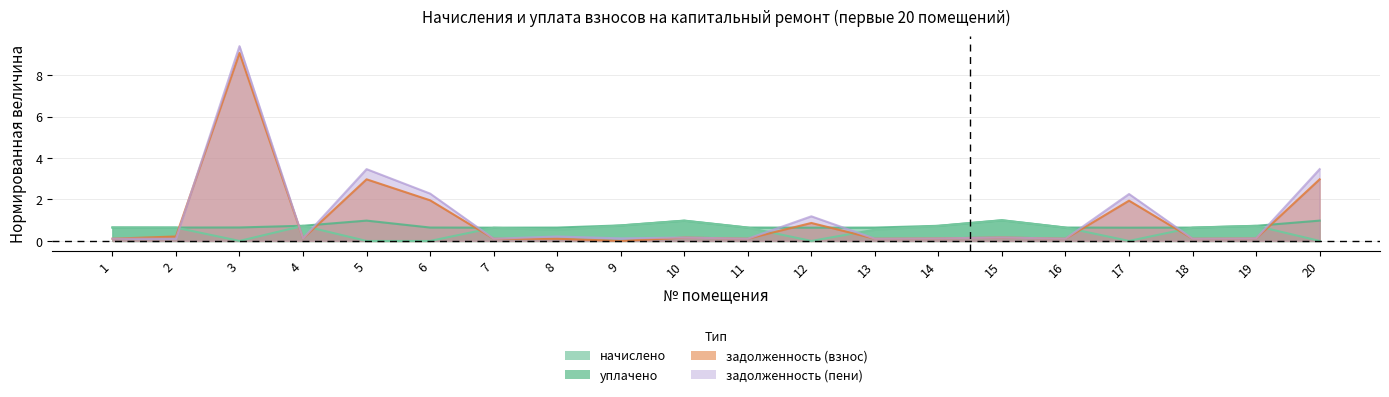

List the series in order of their overall mean, lowest first.

уплачено, начислено, задолженность (взнос), задолженность (пени)